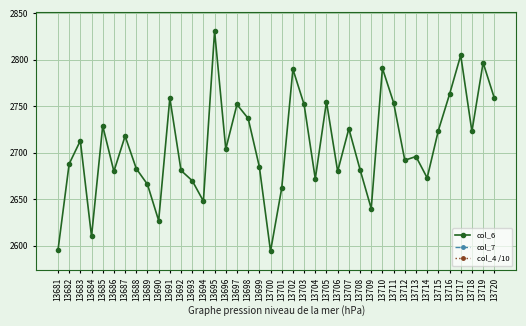

Rank the series at 13683 from lowest to highest value.

col_7, col_4 /10, col_6